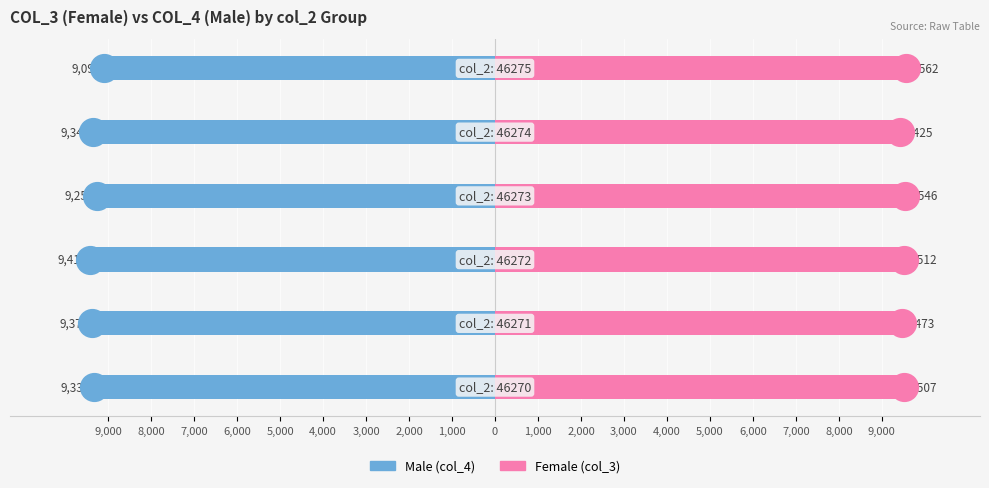

At how many categories does at least one series exceed -4753?

6